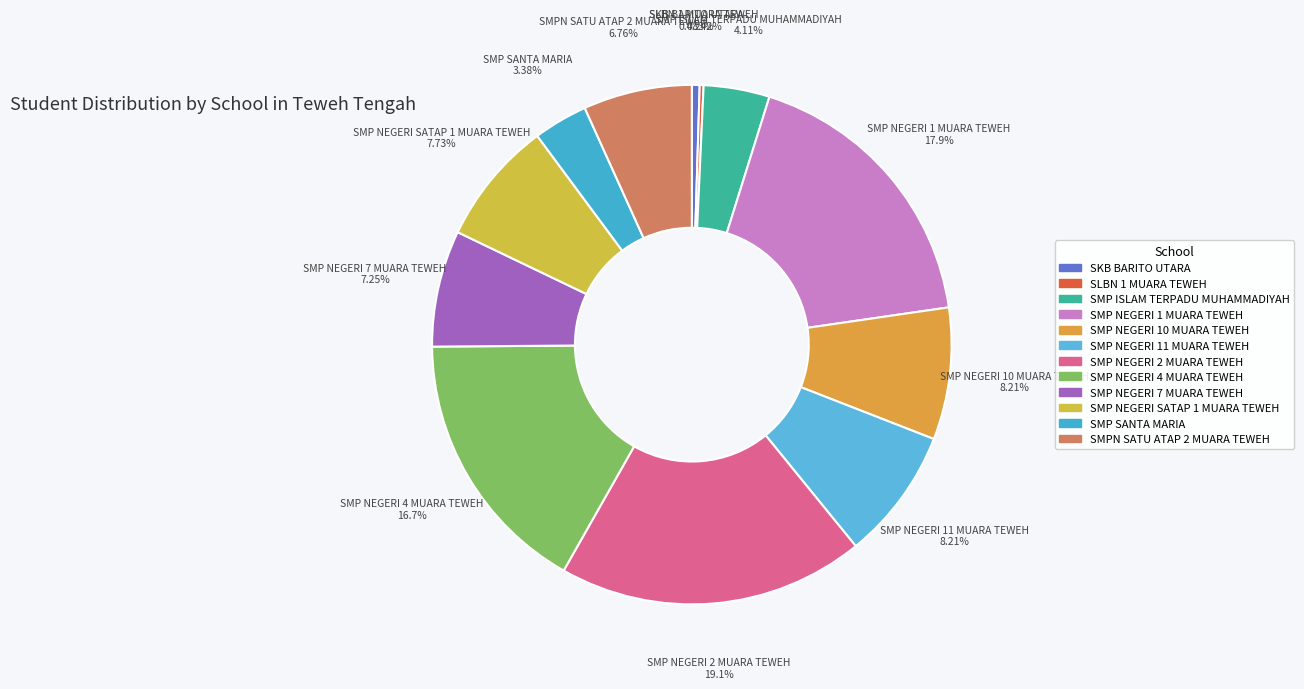

Is the sum of SMP NEGERI 2 MUARA TEWEH and SKB BARITO UTARA greater than half?

No